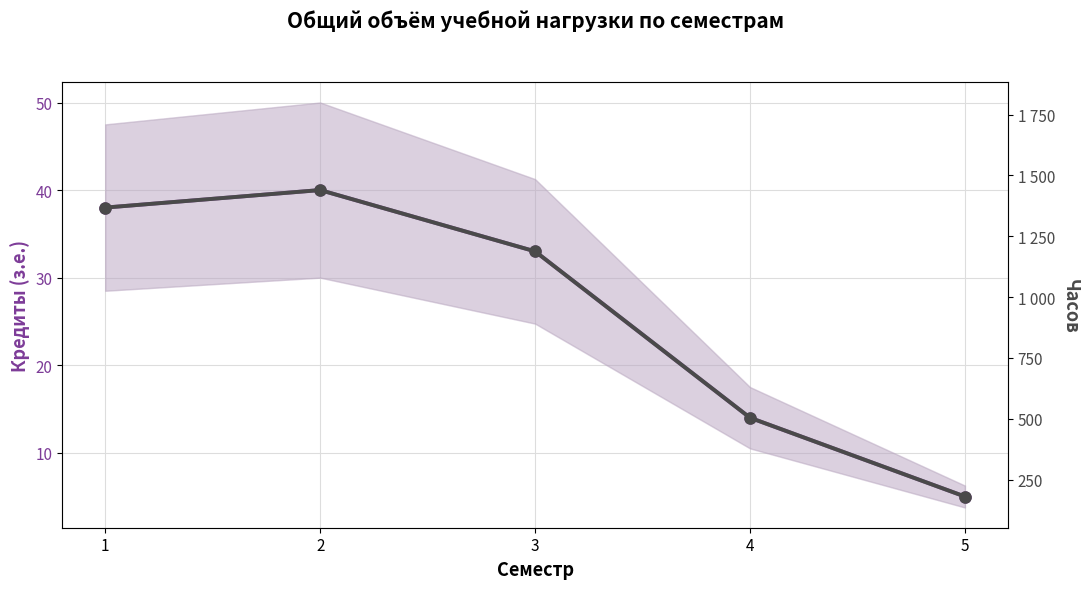

Rank the series at 1 from highest to lowest value.

Часов, Кредиты (з.е.)